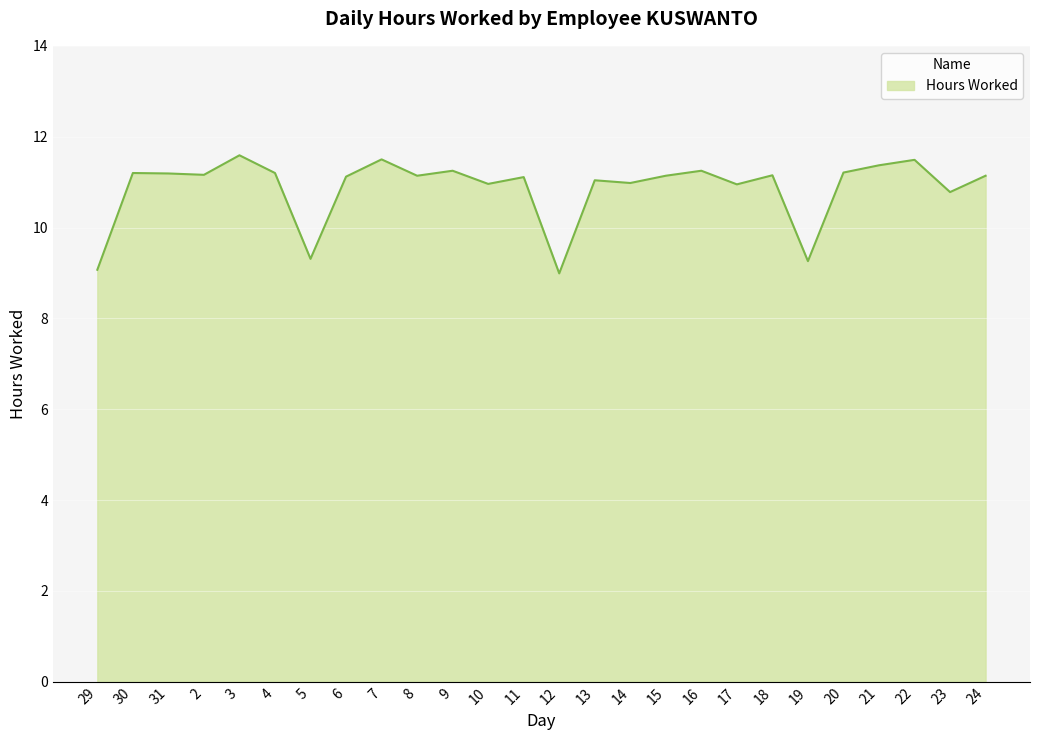

The value at 24 is 11.1. True or false?

True